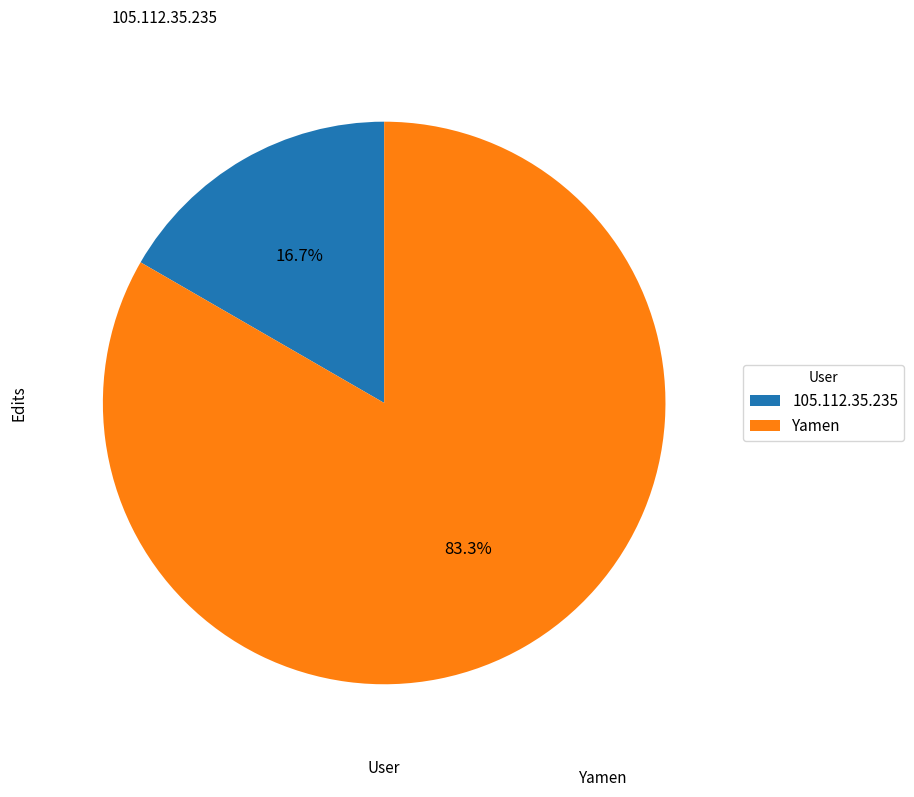

Which category has the smallest portion of the pie?

105.112.35.235